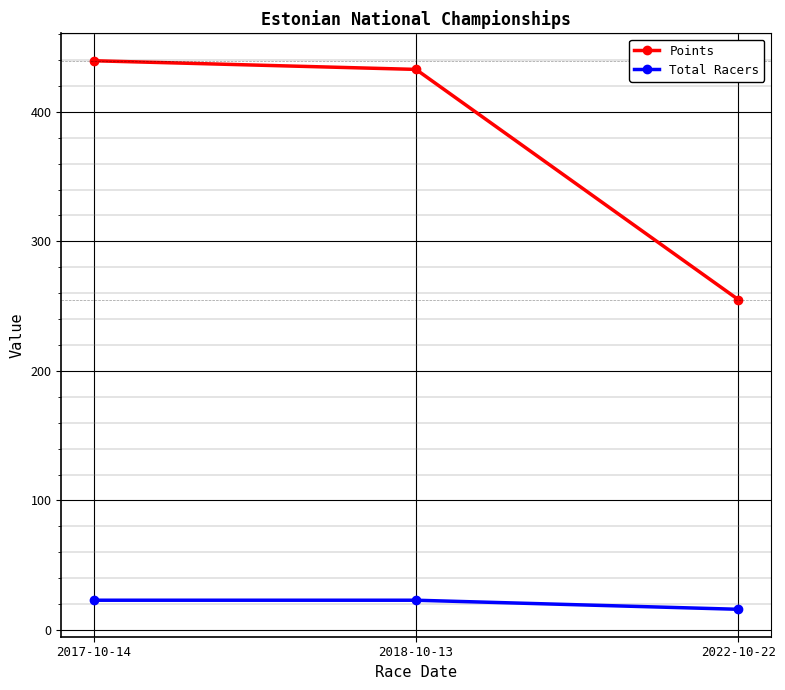

Which series has the largest total across all categories?

Points